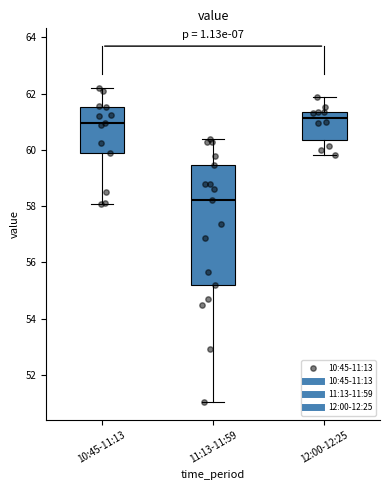

Where is the lower edge of the box for 10:45-11:13 on the y-axis? The values are not printed on the chart, so give them approximately, as read against the axis.

59.8